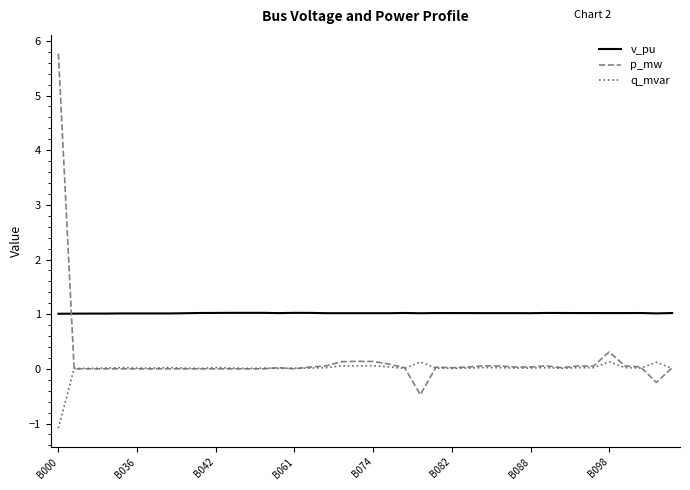

What is the highest value of the v_pu series?

1.0